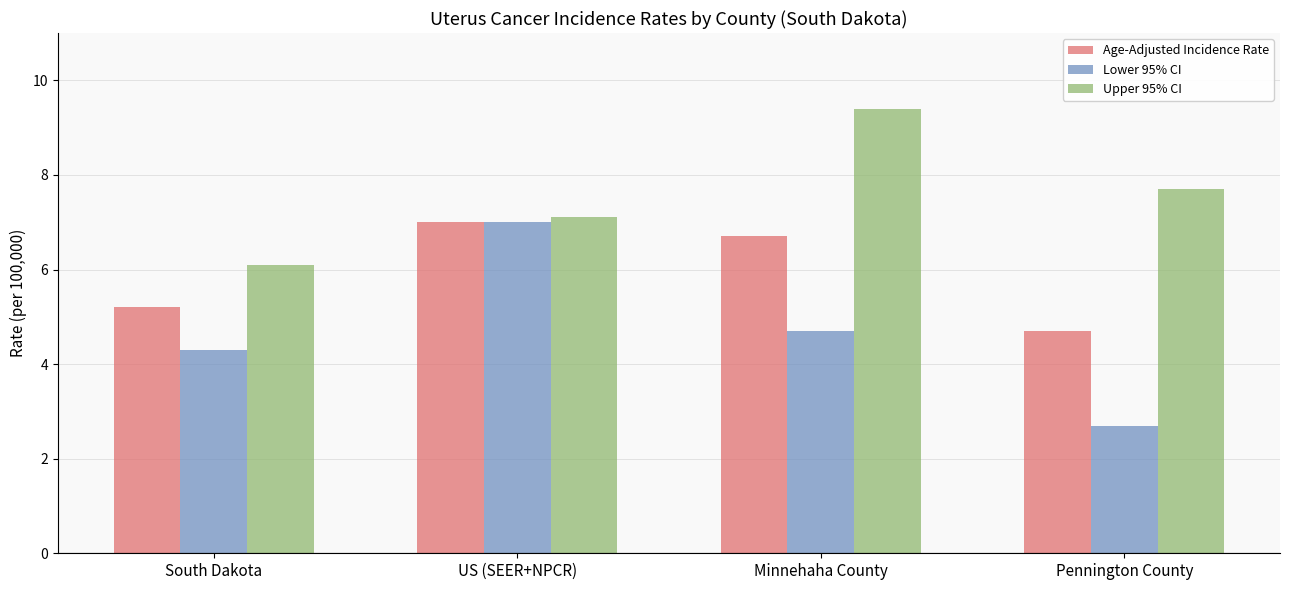

Is it true that Age-Adjusted Incidence Rate equals 7.0 at US (SEER+NPCR)?

True